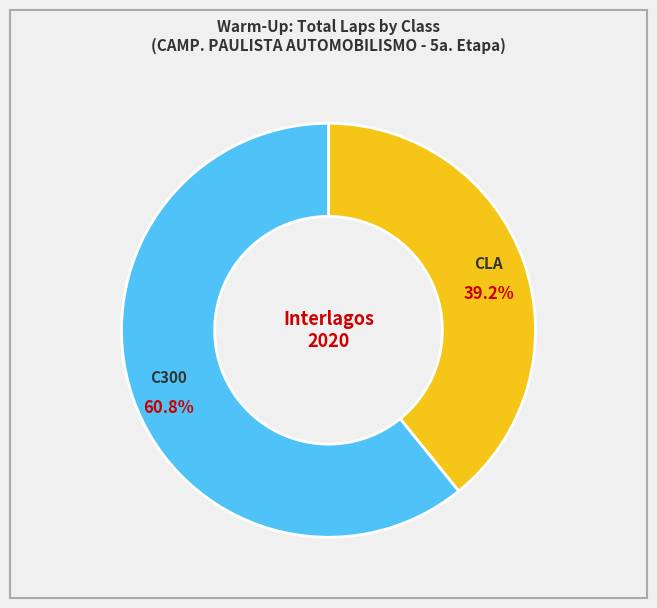

Is there any slice that represents more than half of the pie?

Yes